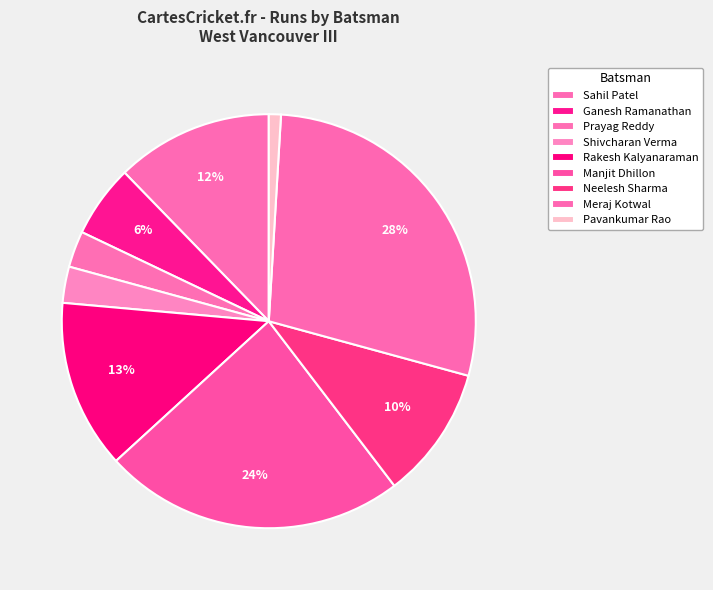

How many slices are in this pie chart?

9